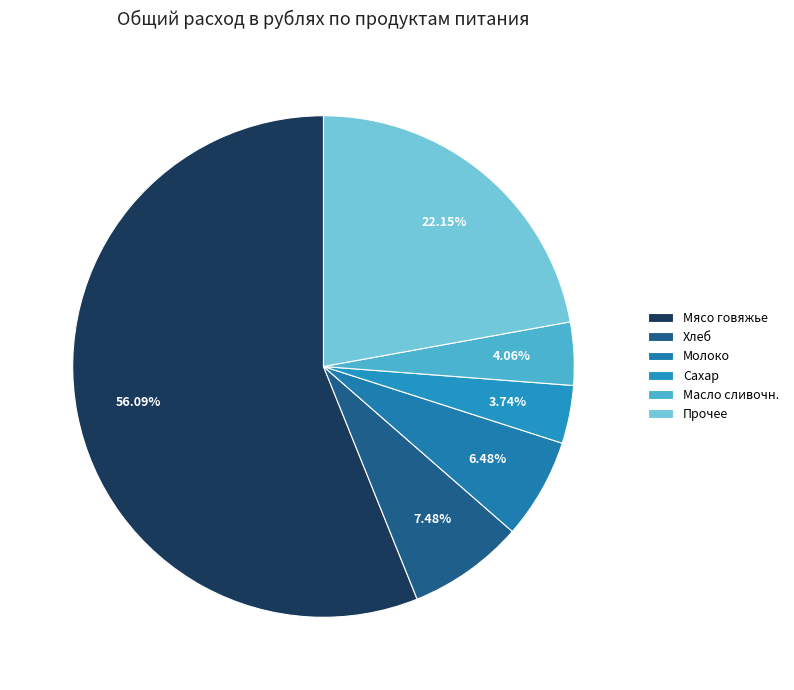

What is the largest slice in the pie chart?

Мясо говяжье